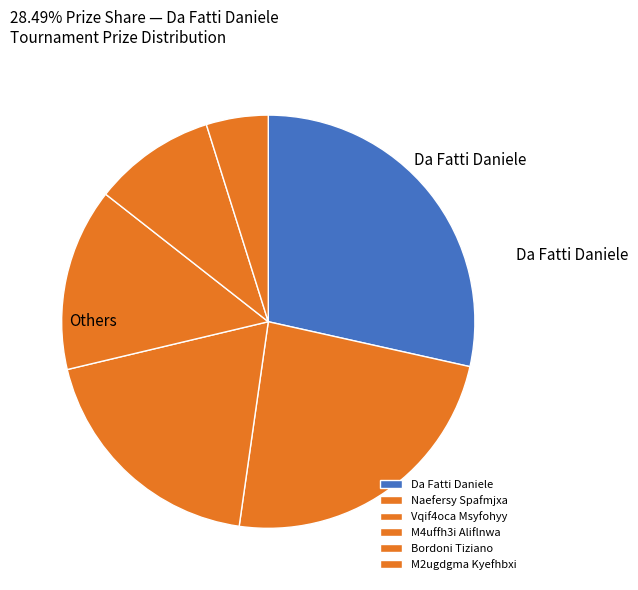

What percentage is the Vqif4oca Msyfohyy slice, to the nearest percent?

19%